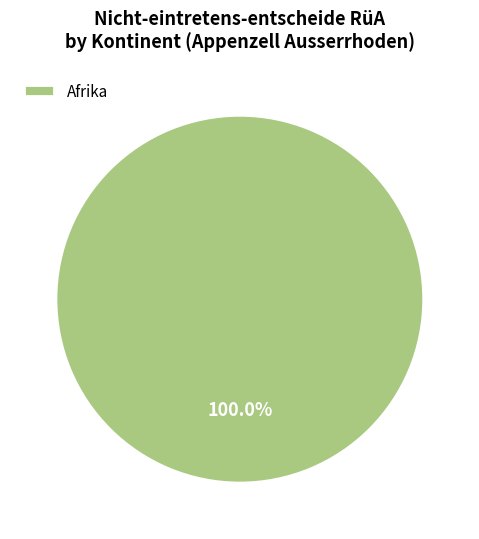

Count the number of slices in the pie.

1